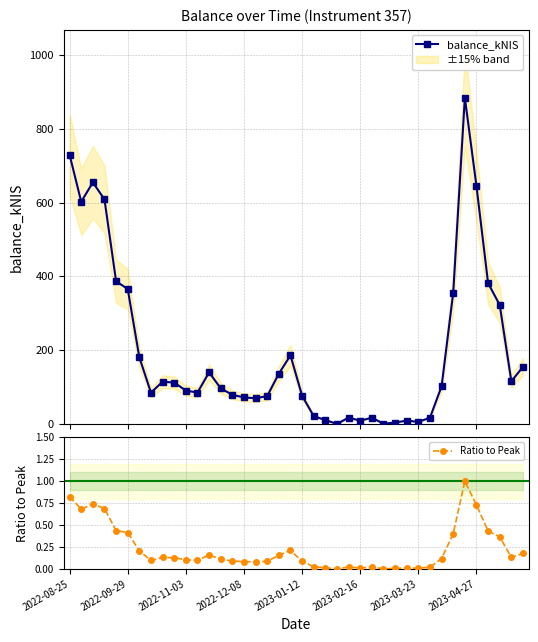

What is the average value of the Ratio to Peak series?

0.2